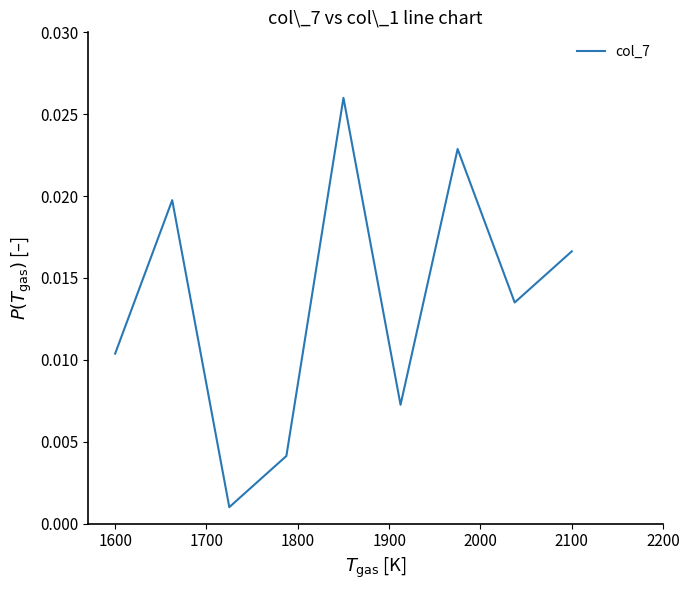

The chart shows a value of 0.0 at 1600. True or false?

False